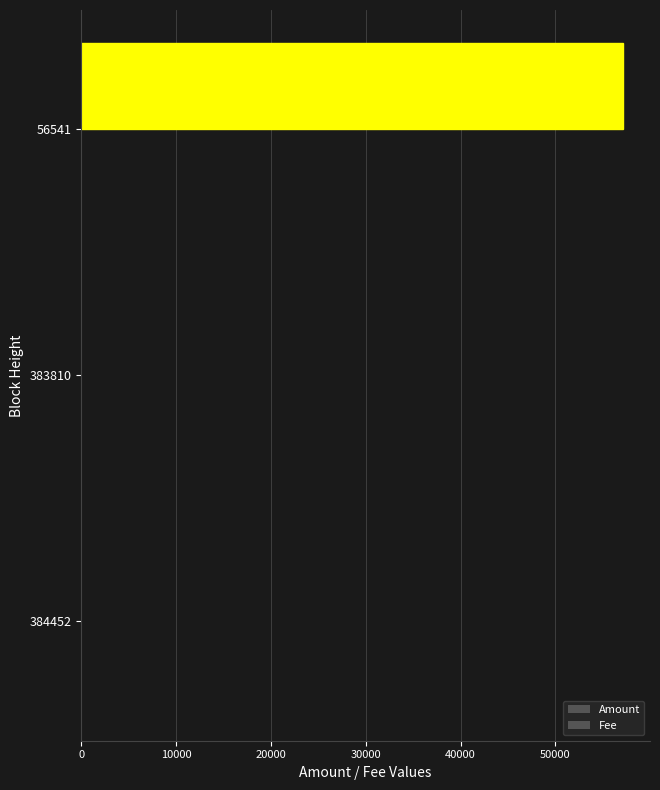

Reading left to right, extract all data points from this chart.

Amount: 0.0	0.0	57129.0
Fee: 0.3	0.3	0.3